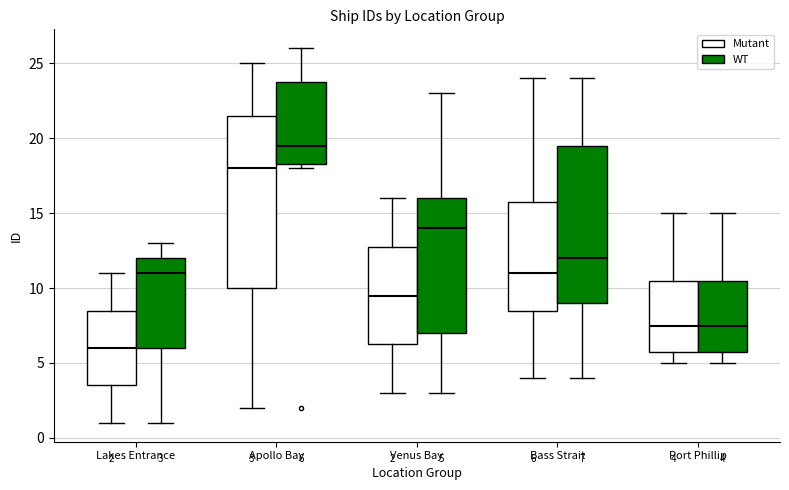

Comparing the boxes themselves (not the whiskers), which one is the tallest?

Apollo Bay (Mutant)